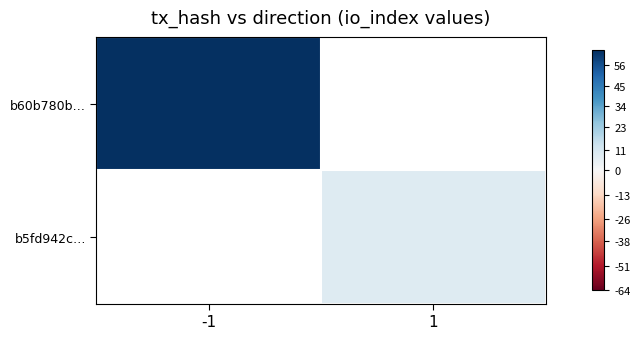

How many positive values does the b5fd942c… series have?

1